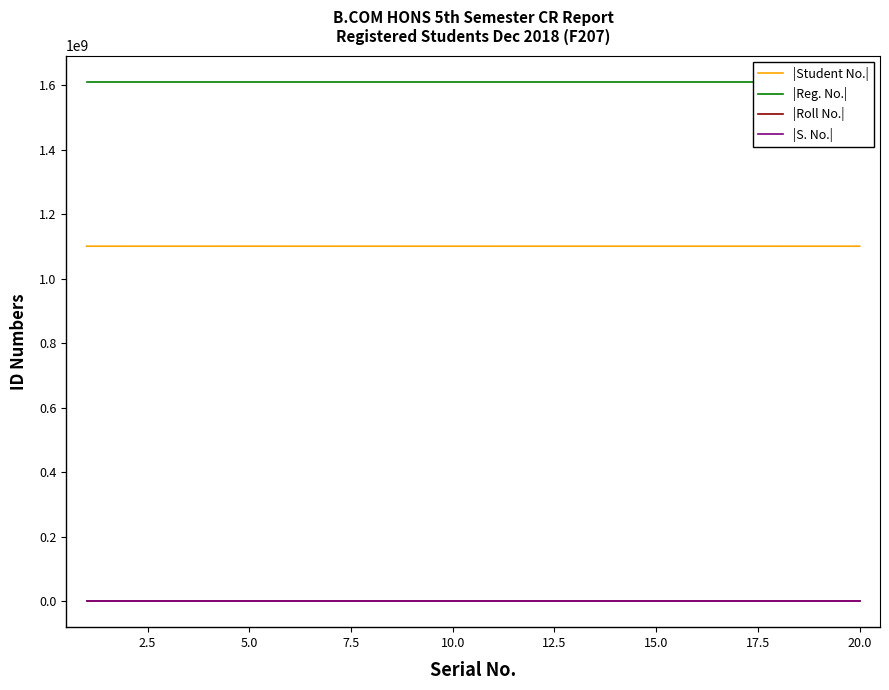

True or false: |Reg. No.| and |S. No.| intersect in this chart.

False